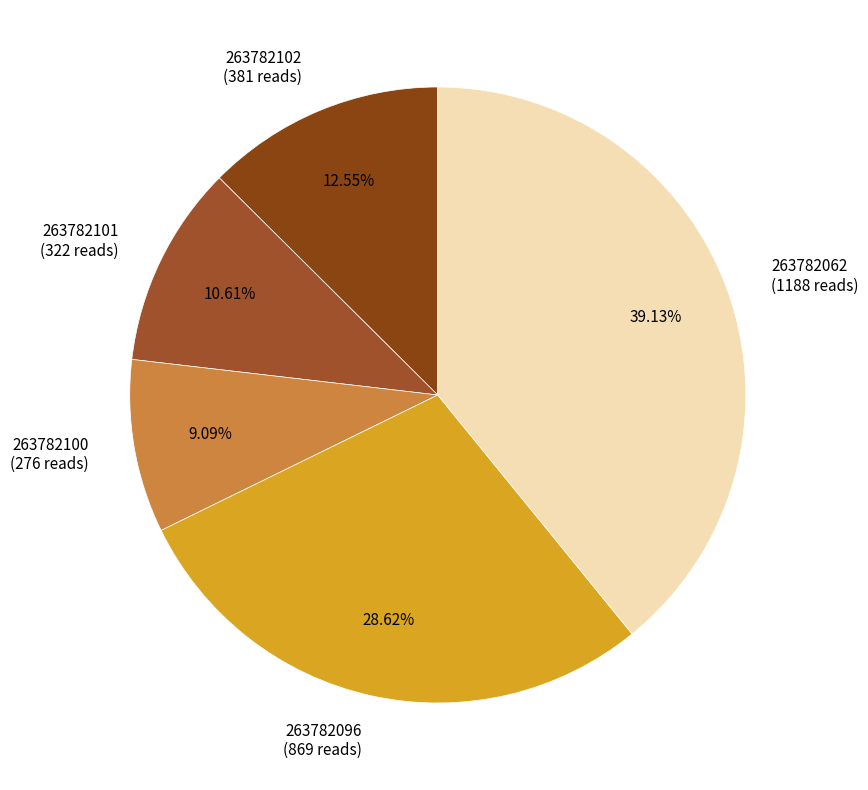

Count the number of slices in the pie.

5